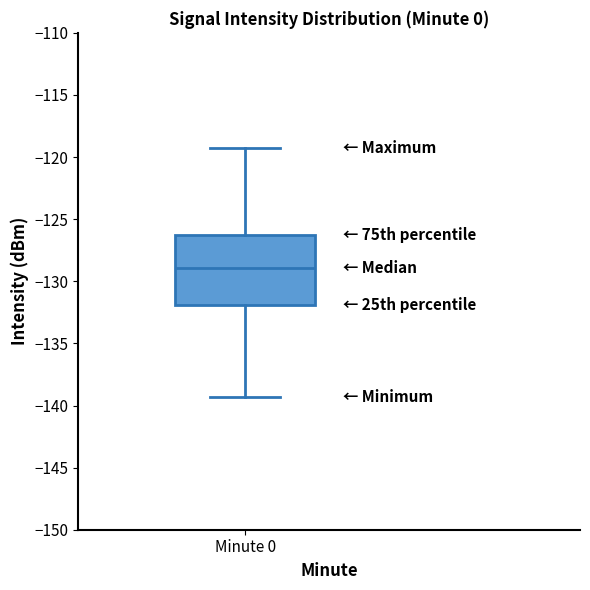

Read this box plot against the y-axis: the position of the median line, the range covered by the box, and the ends of both whiskers. The values are not printed on the chart, so give them approximately, as read against the axis.

median -129.0, box -132.0 to -126.5, whiskers -139.5 to -119.5